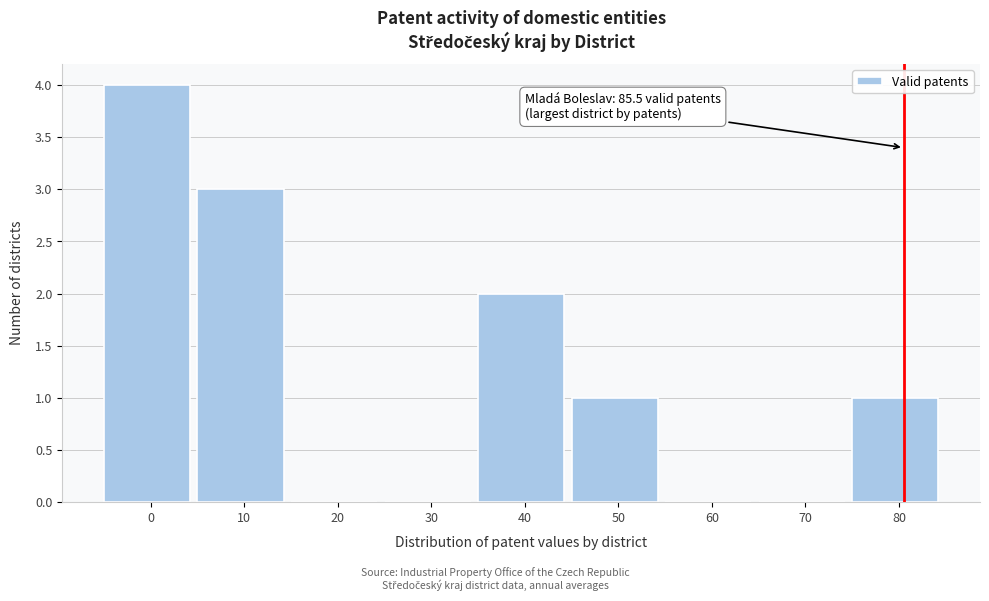

Reading left to right, list all the values displayed in this chart.

0=4	10=3	20=0	30=0	40=2	50=1	60=0	70=0	80=1